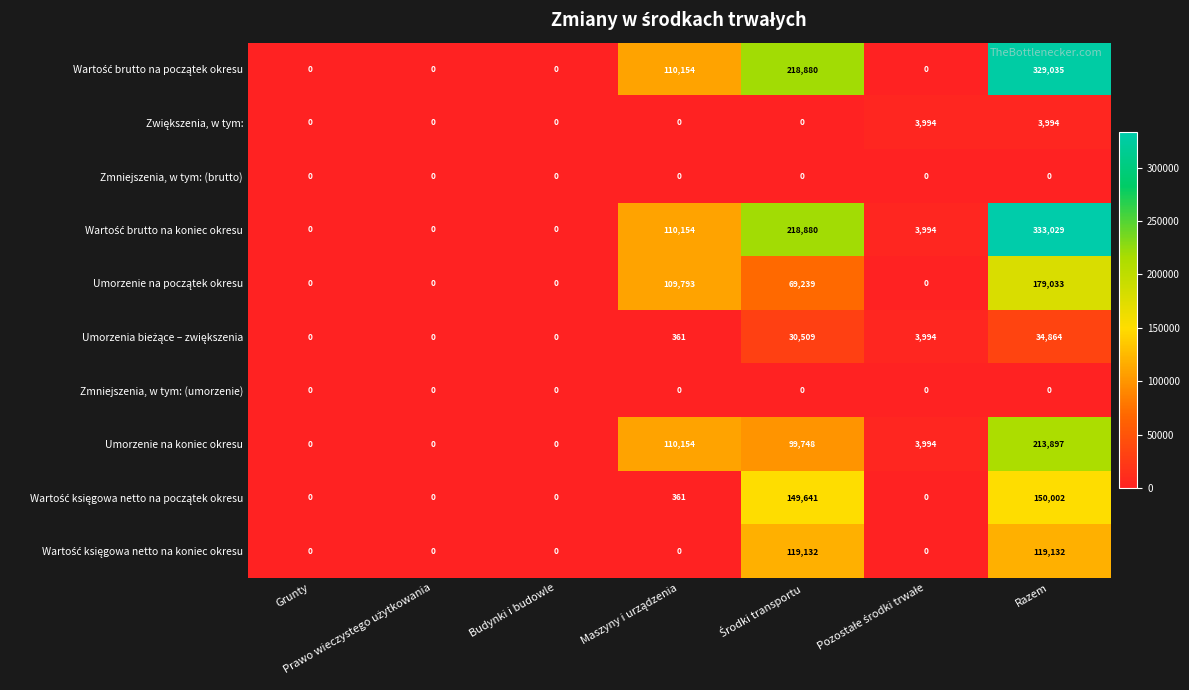

What is the greatest value displayed?

333029